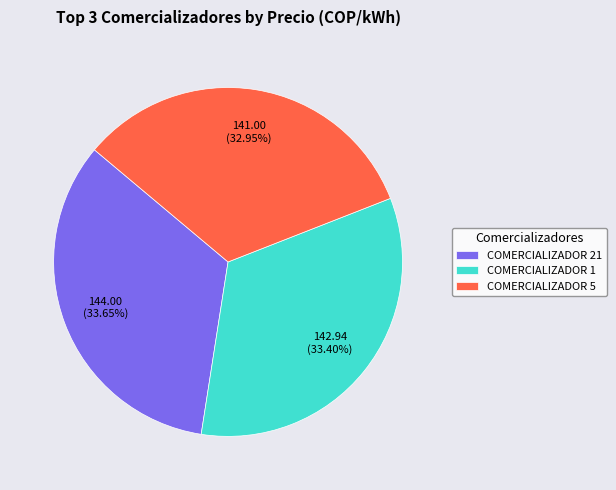

The COMERCIALIZADOR 5 slice represents 26% of the pie. True or false?

False